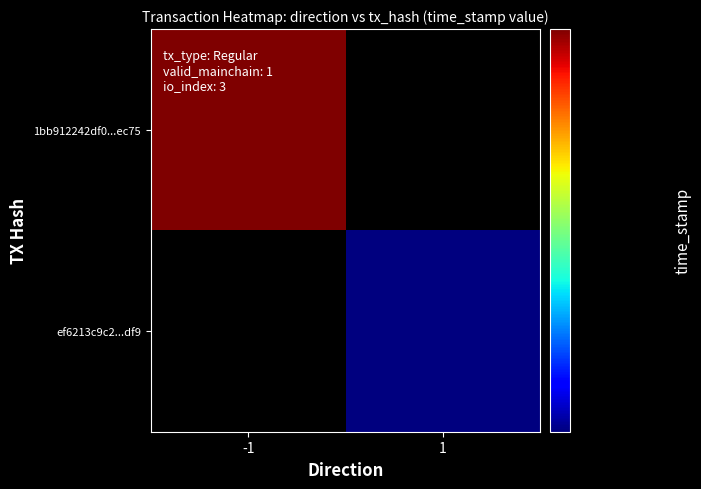

Reading right to left, extract all data points from this chart.

1bb912242df0...ec75: 1=0	-1=1582917896
ef6213c9c2...df9: 1=1582916651	-1=0